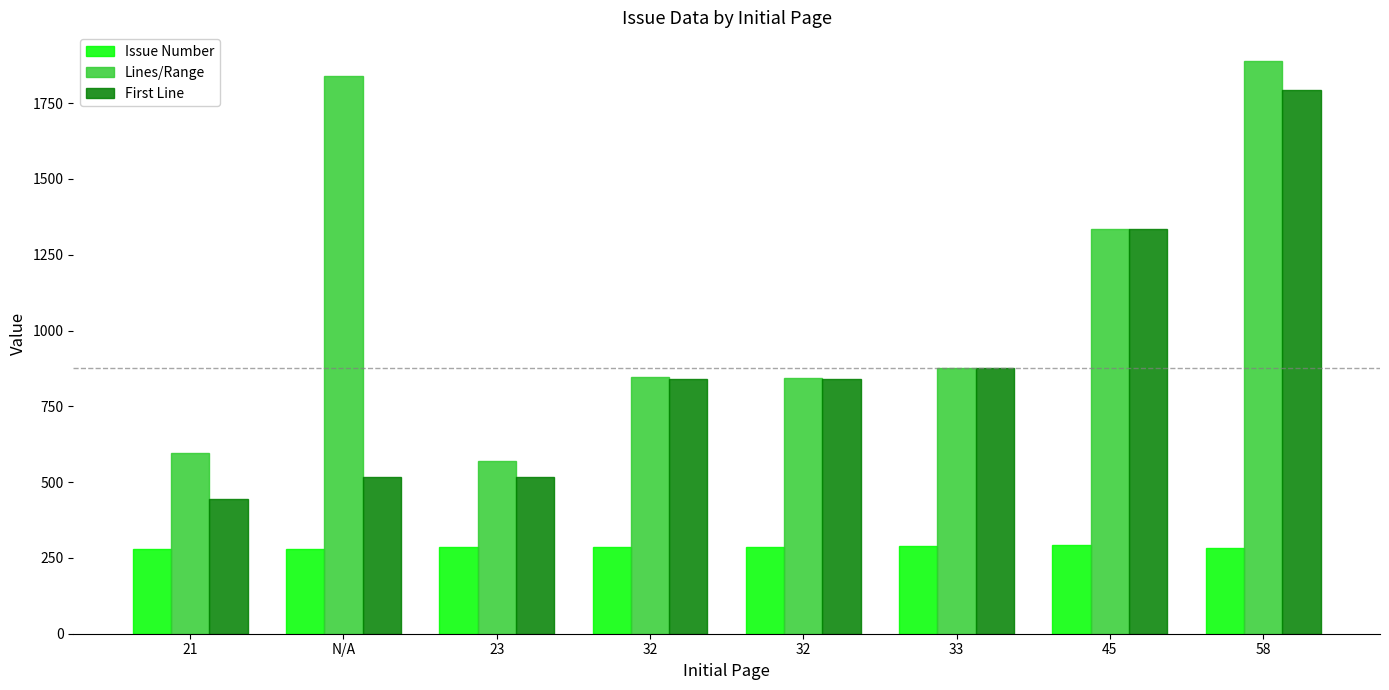

Are the bars grouped side by side (vs. stacked)?

Yes